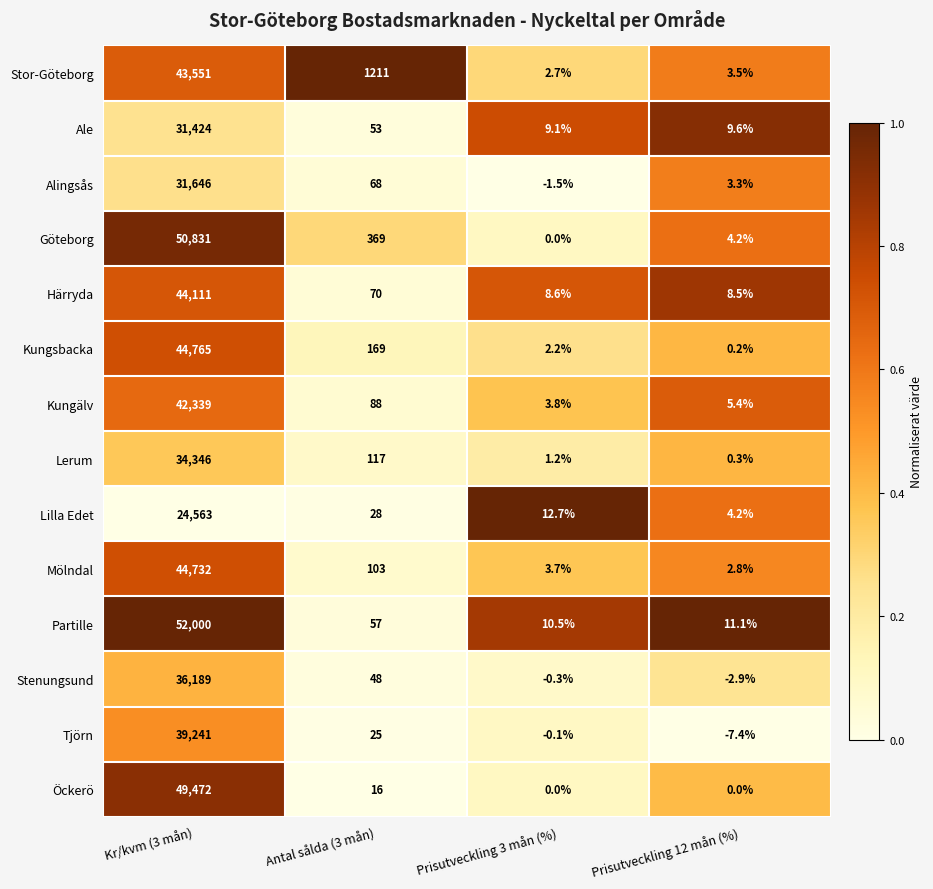

True or false: Lilla Edet has a value of 13739.0 at Kr/kvm (3 mån).

False